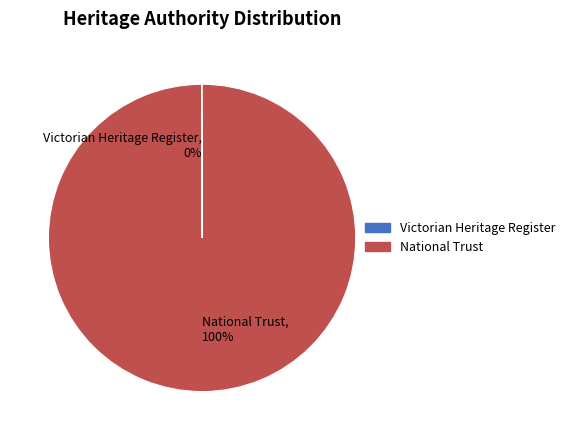

Is there any slice that represents more than half of the pie?

Yes